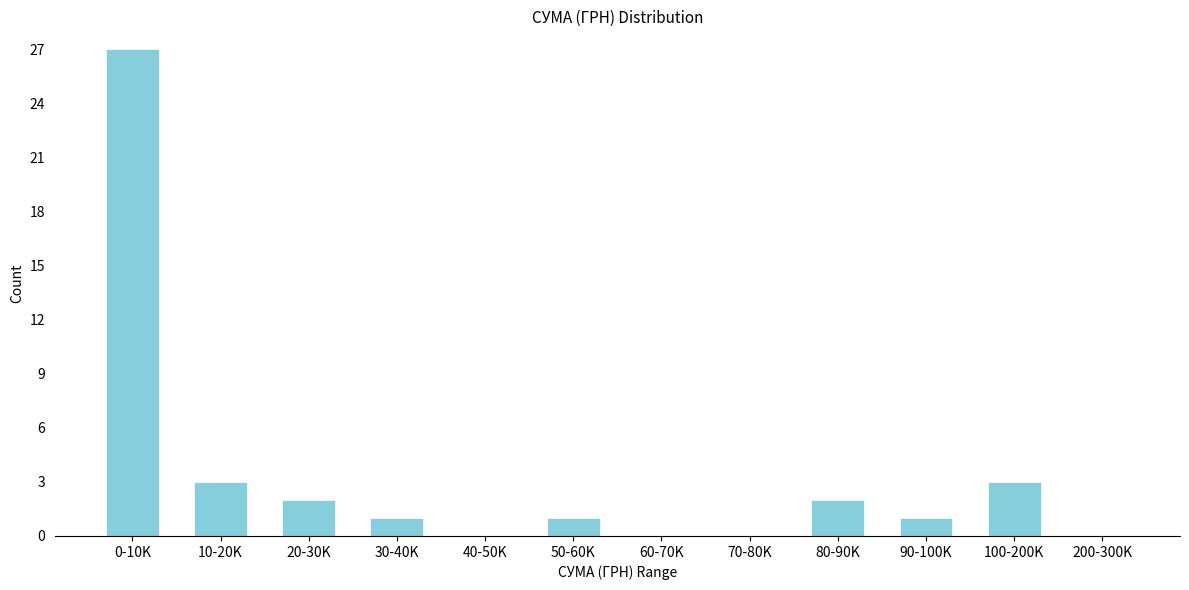

Reading right to left, what are all the values shown in this chart?

200-300K=0	100-200K=3	90-100K=1	80-90K=2	70-80K=0	60-70K=0	50-60K=1	40-50K=0	30-40K=1	20-30K=2	10-20K=3	0-10K=27